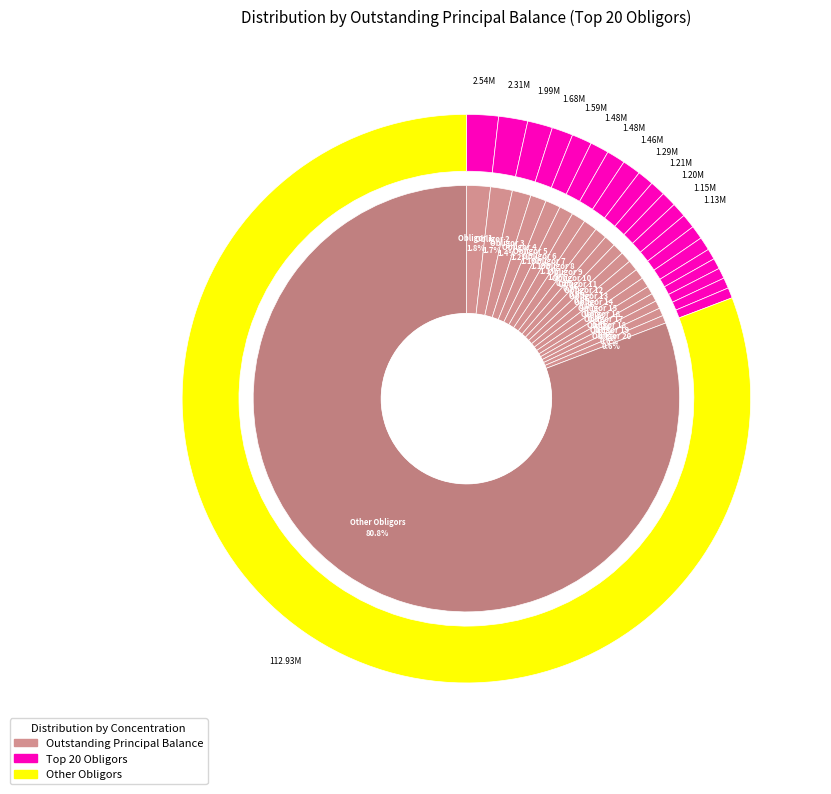

Rank the categories by value from lowest to highest.

Obligor 20, Obligor 19, Obligor 18, Obligor 17, Obligor 16, Obligor 15, Obligor 14, Obligor 13, Obligor 12, Obligor 11, Obligor 10, Obligor 9, Obligor 8, Obligor 7, Obligor 6, Obligor 5, Obligor 4, Obligor 3, Obligor 2, Obligor 1, Other Obligors